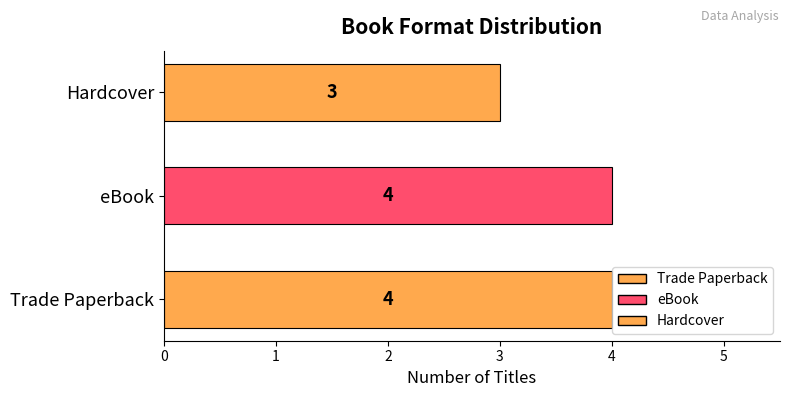

Approximately how many times larger is the value at Trade Paperback compared to eBook?

1.0